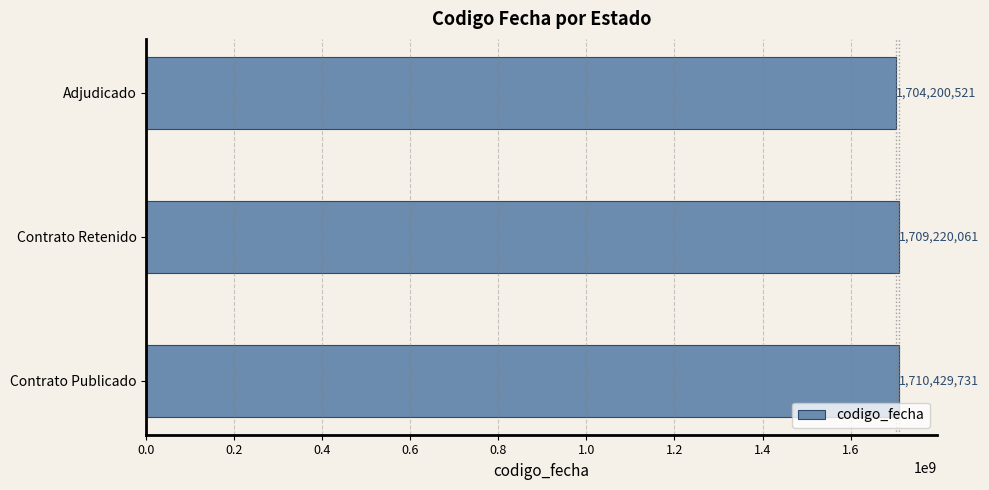

The chart shows a value of 374170510 at Adjudicado. True or false?

False